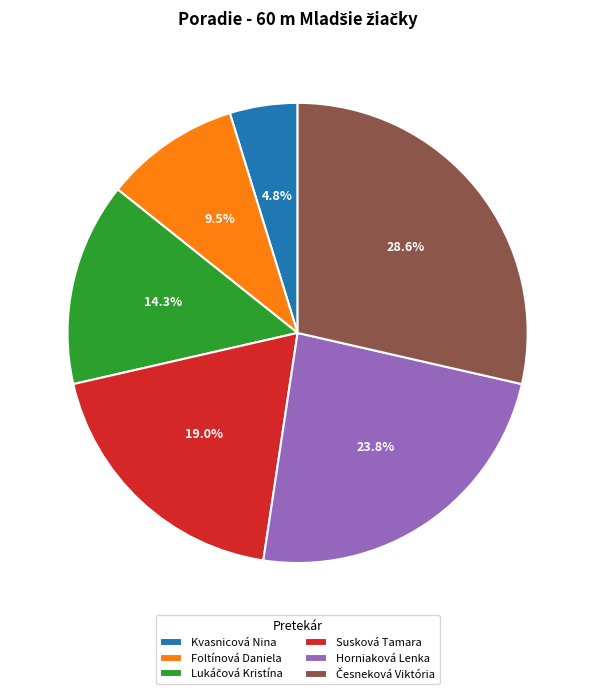

Does any single category account for the majority?

No